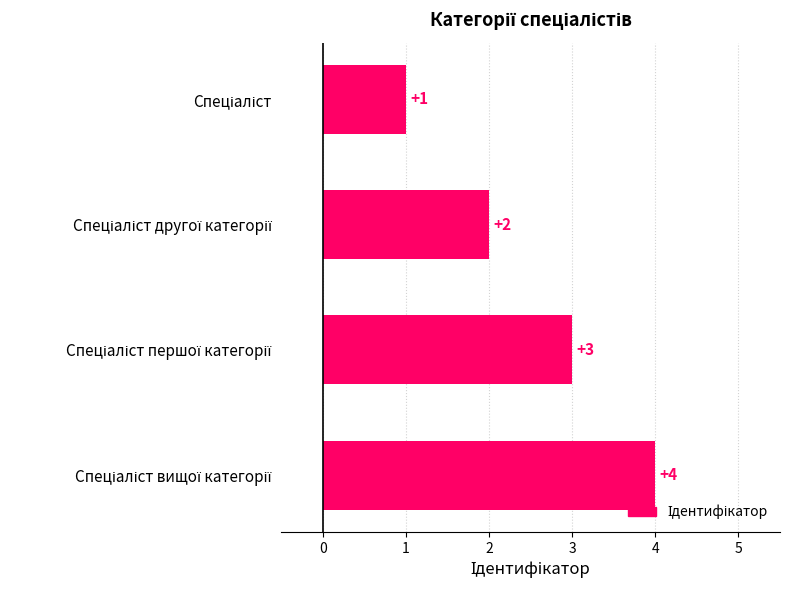

Count the values in the range 2 to 4.

3